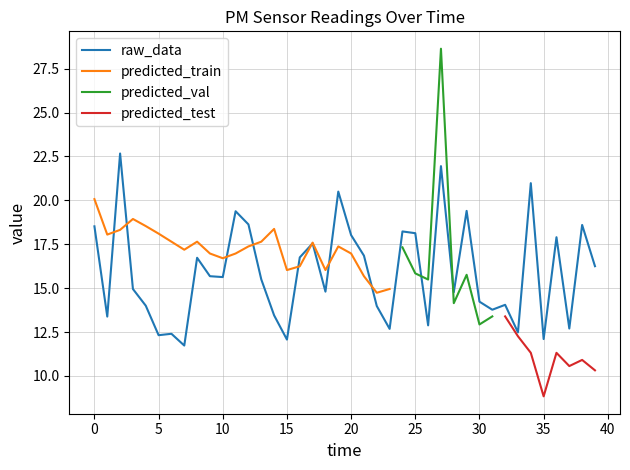

What is the difference between the second highest and minimum values?

10.2